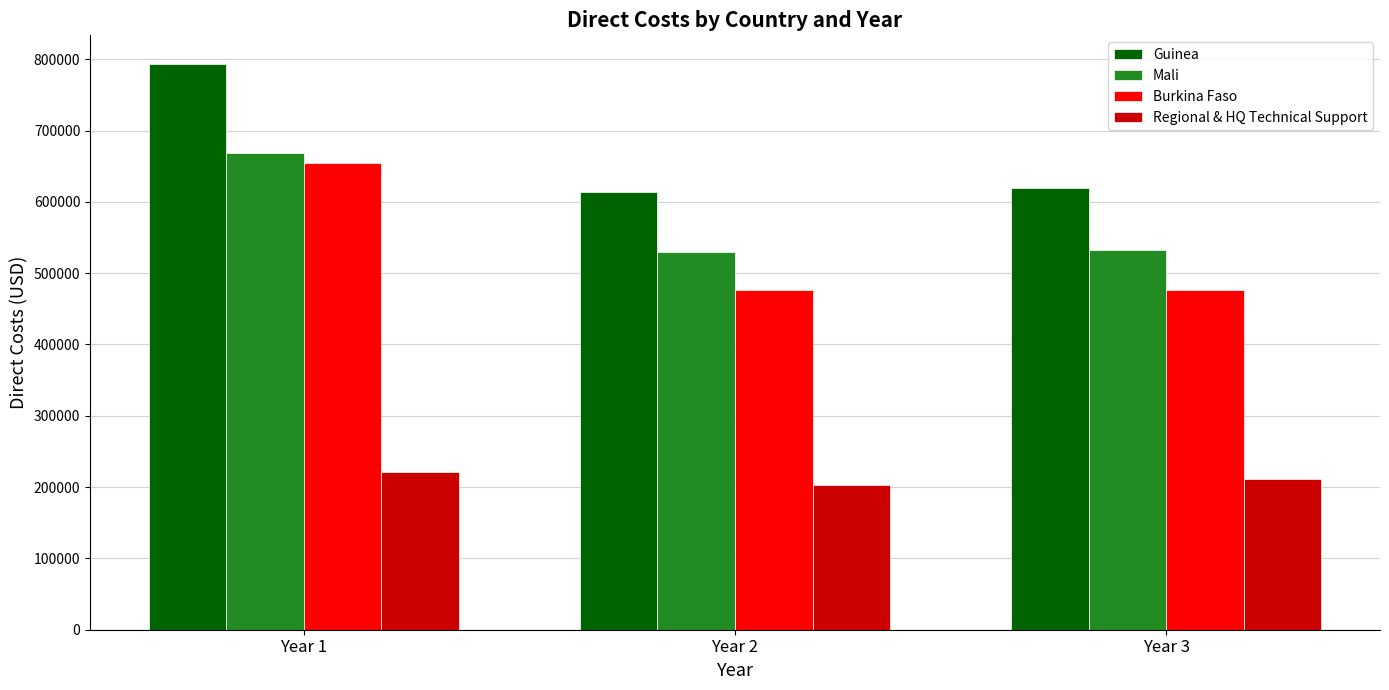

At Year 2, list the series in order from smallest to largest.

Regional & HQ Technical Support, Burkina Faso, Mali, Guinea